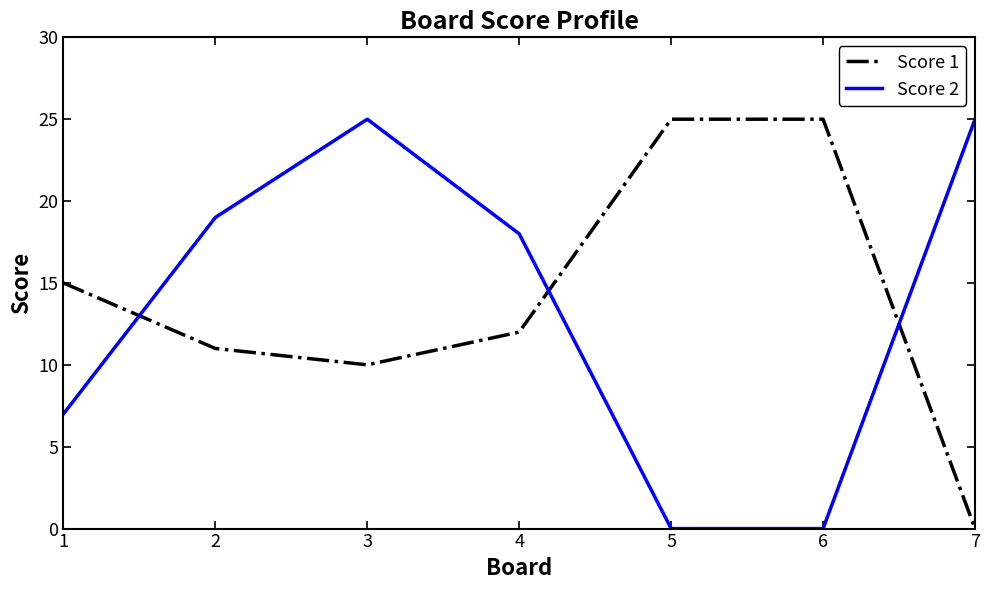

How many Score 2 values are between 0 and 25?

7